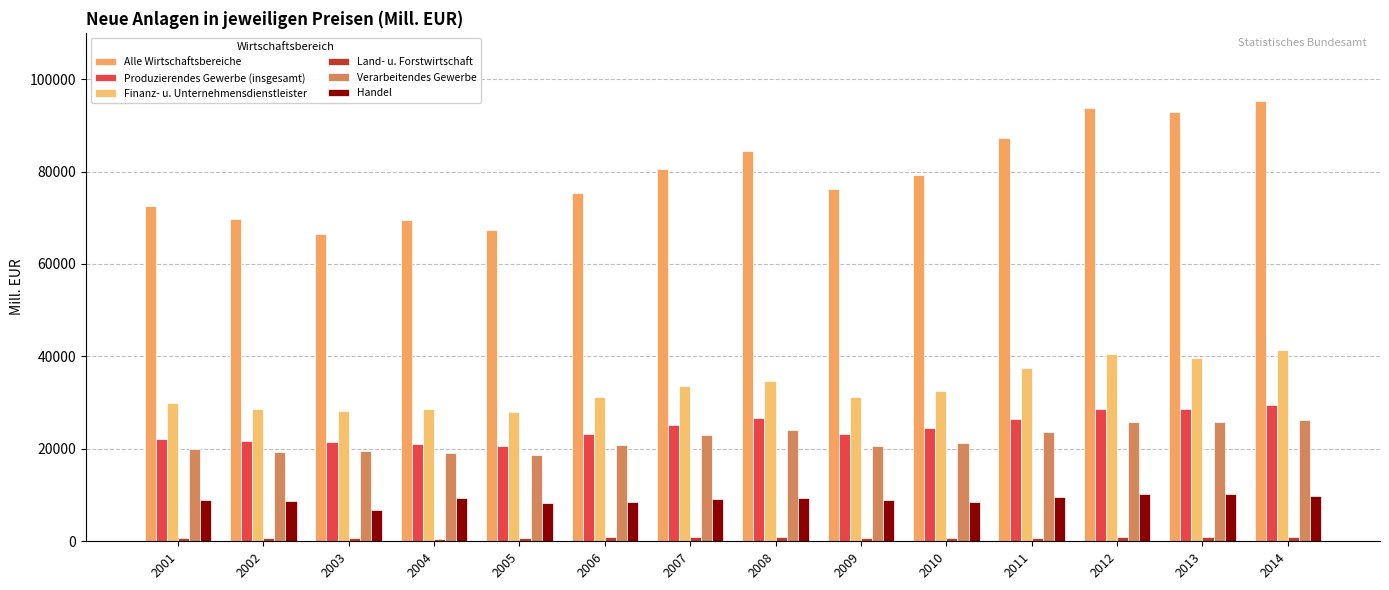

Is the value of Produzierendes Gewerbe (insgesamt) at 2010 greater than the value of Verarbeitendes Gewerbe at 2009?

Yes